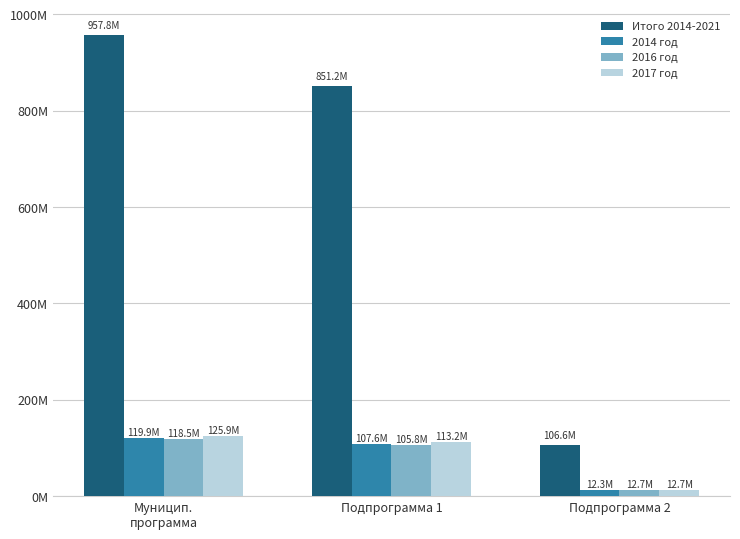

At which label does Итого 2014-2021 reach its peak?

Муницип.
программа